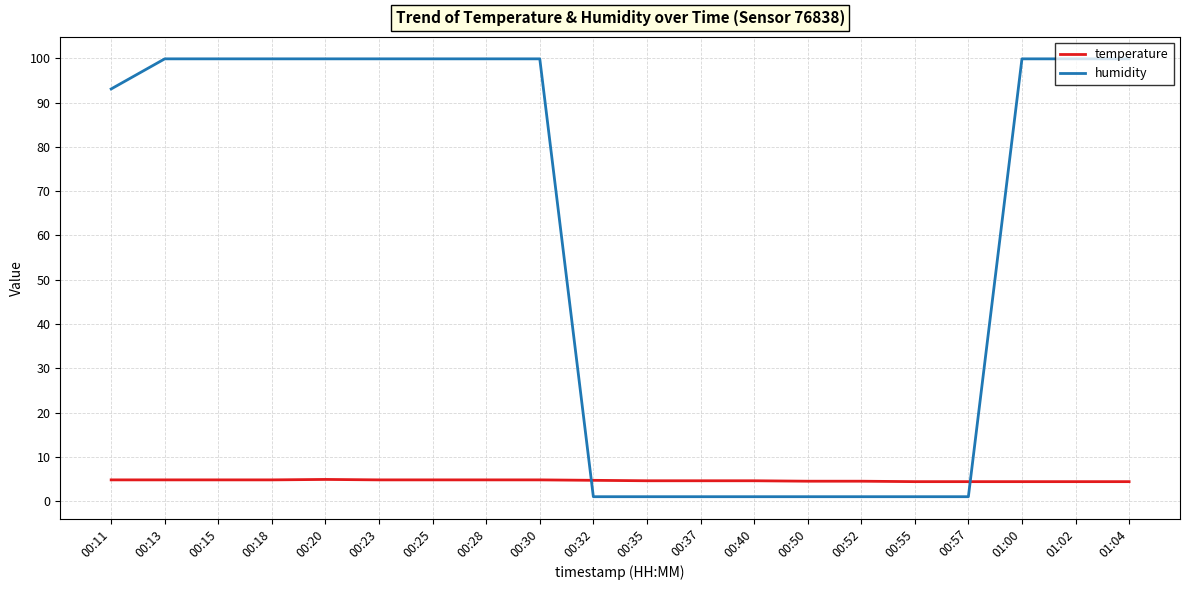

What is the difference between the maximum and minimum values in the temperature series?

0.5